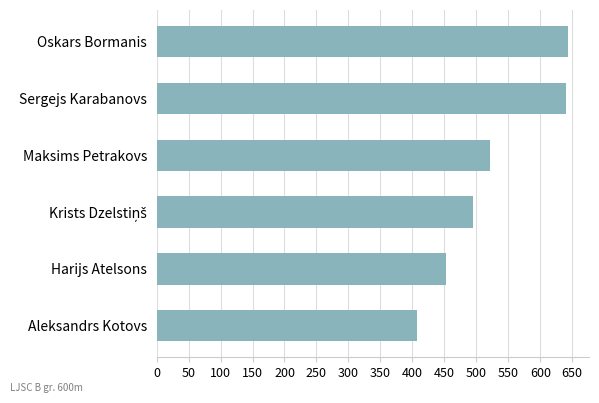

Which has a higher value, Maksims Petrakovs or Sergejs Karabanovs?

Sergejs Karabanovs